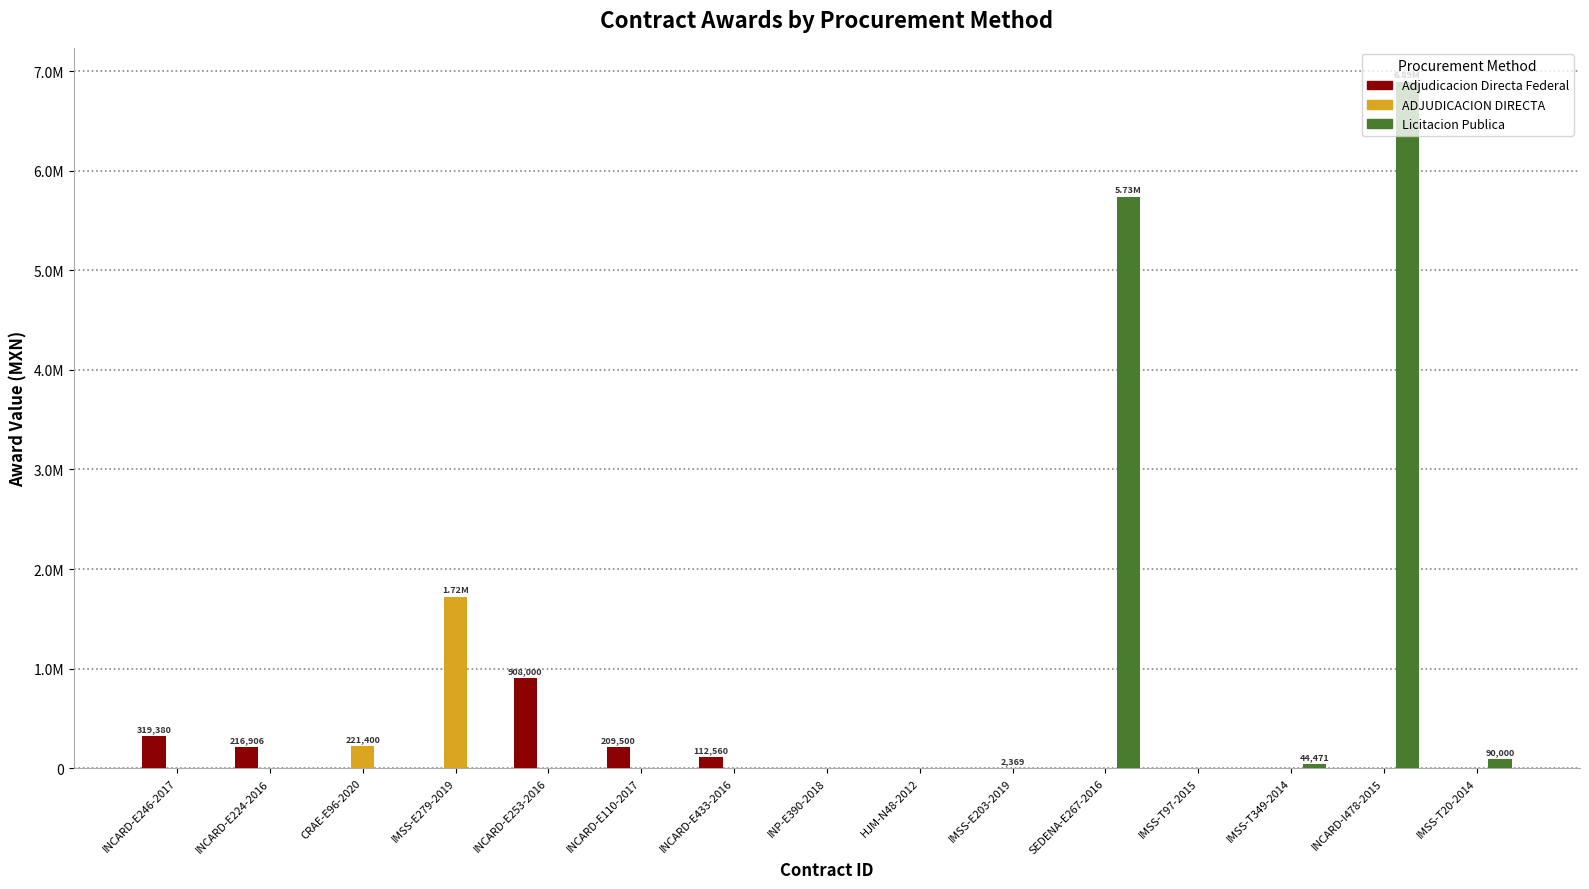

True or false: ADJUDICACION DIRECTA has a value of -628253.1 at INP-E390-2018.

False